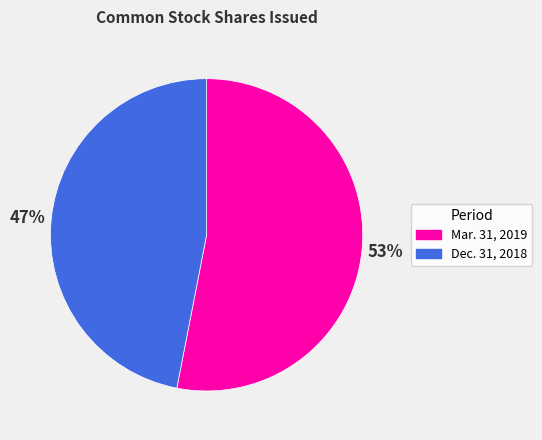

To the nearest percent, what is the difference between the largest and smallest slice percentages?

6%